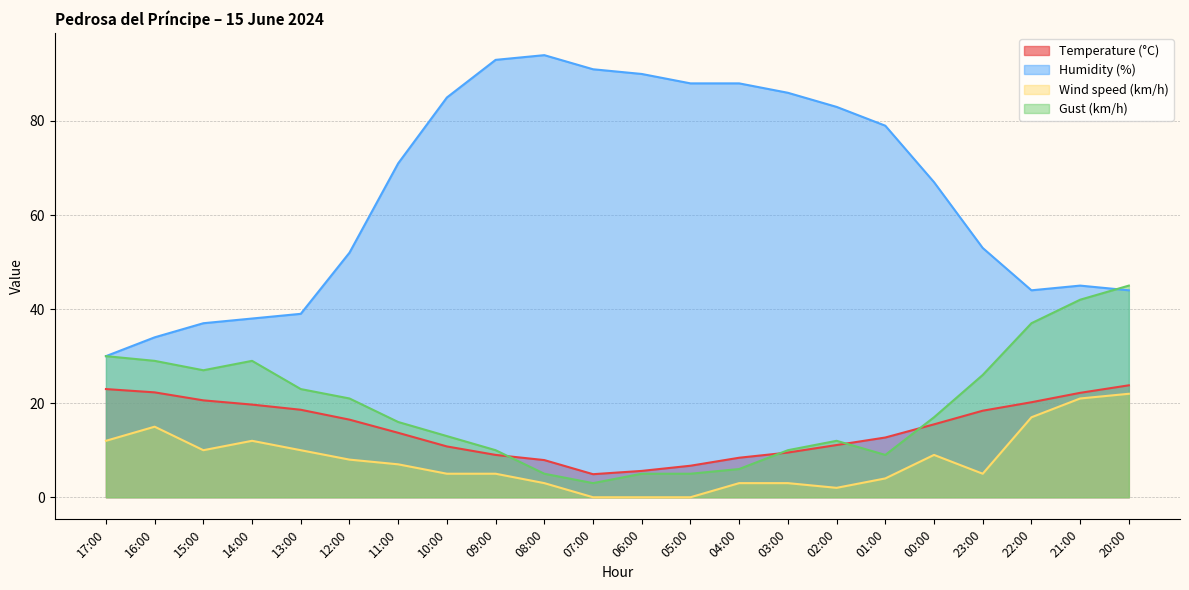

Which series has the widest spread of values?

Humidity (%)